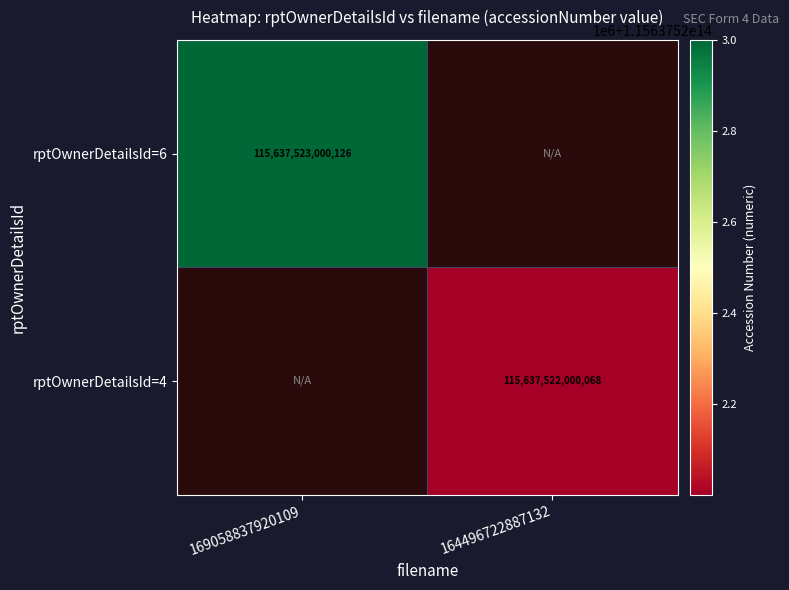

Between rptOwnerDetailsId=6 and rptOwnerDetailsId=4, which series saw the biggest shift?

rptOwnerDetailsId=6